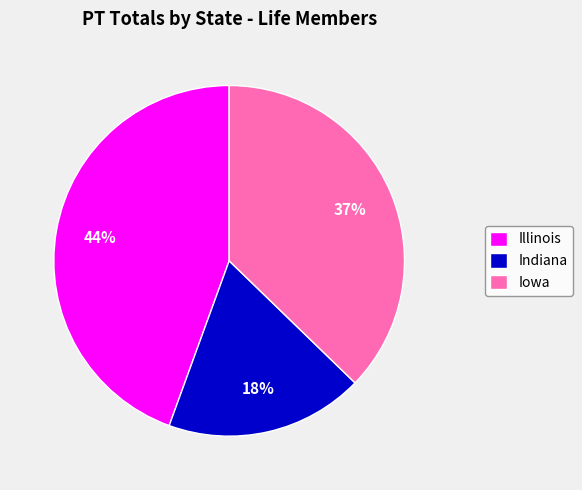

Count the number of slices in the pie.

3